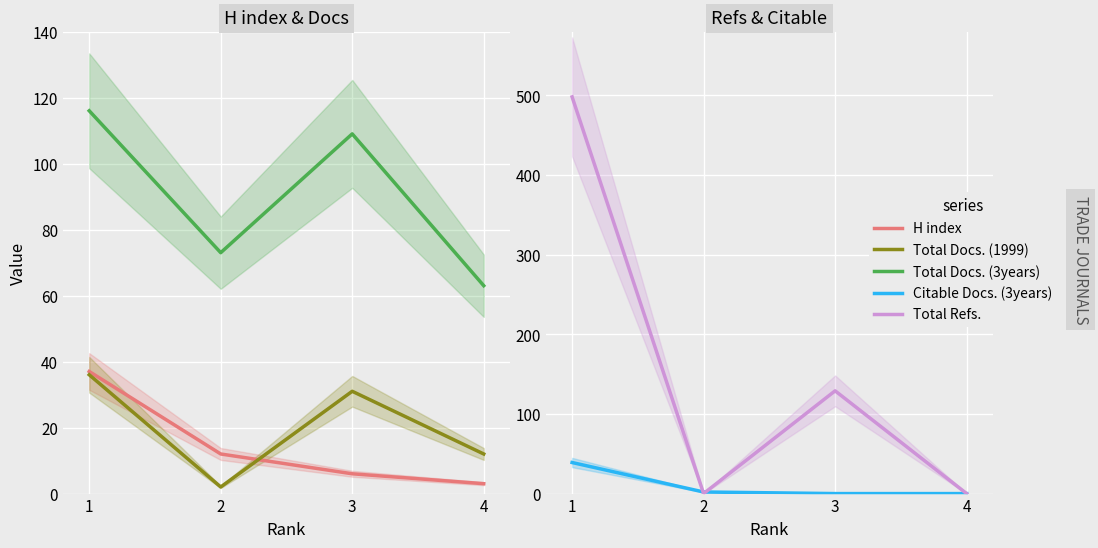

What is the value of the Total Docs. (1999) point at the 4th from the left?

12